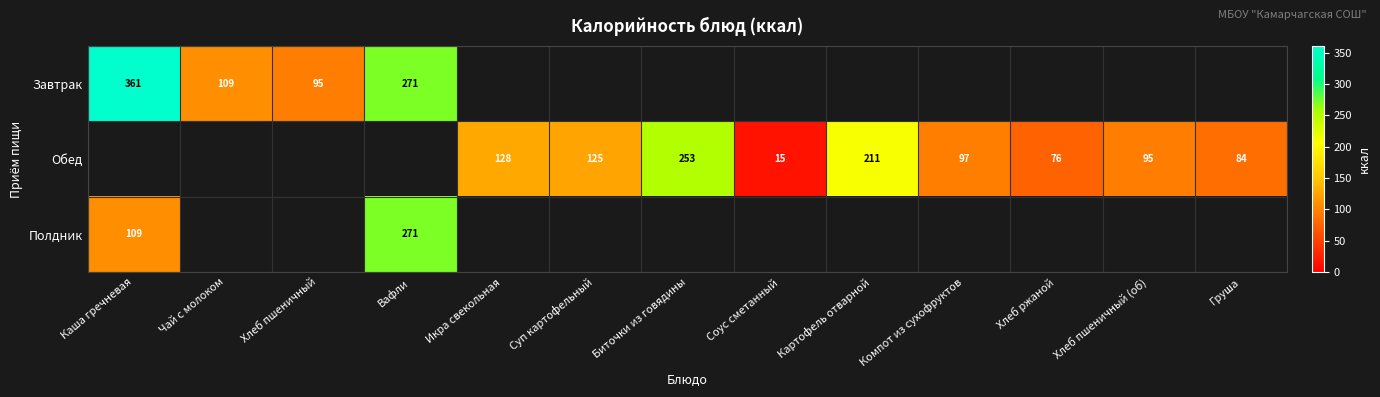

How many categories are shown in the chart?

13